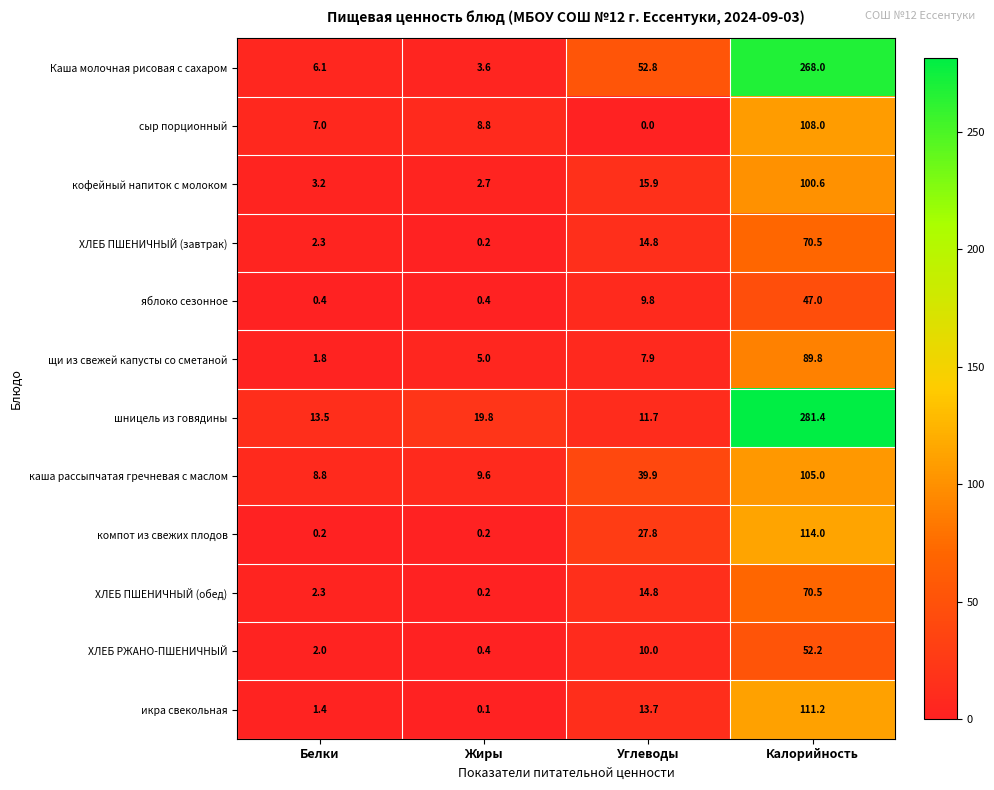

What is the difference between the maximum and minimum values in the ХЛЕБ РЖАНО-ПШЕНИЧНЫЙ series?

51.8